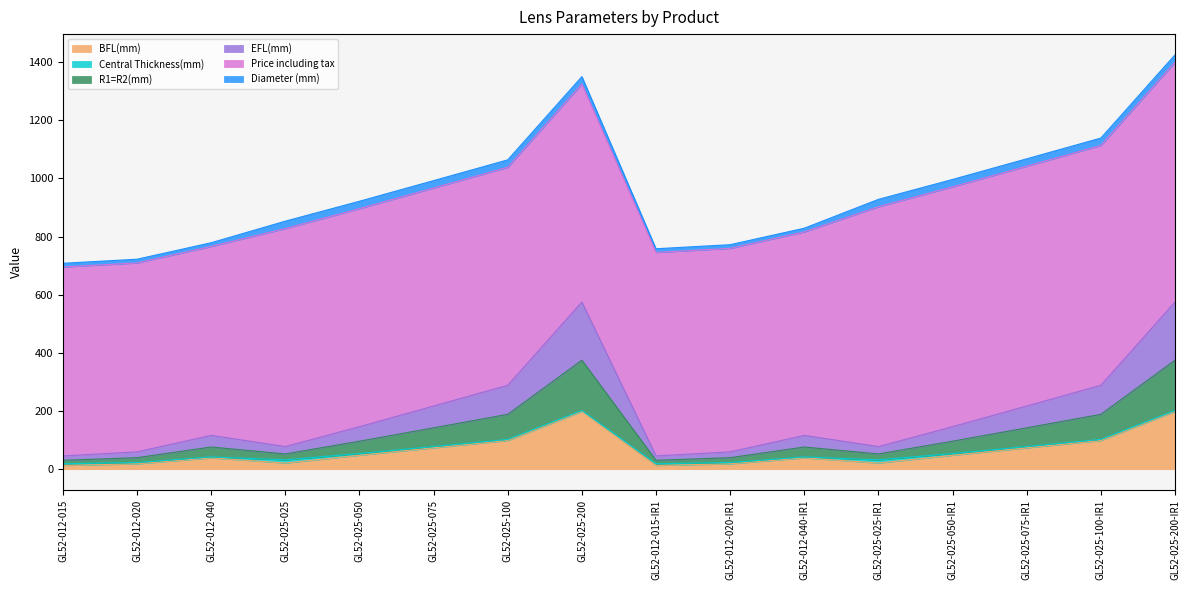

True or false: EFL(mm) and BFL(mm) cross at least once.

False